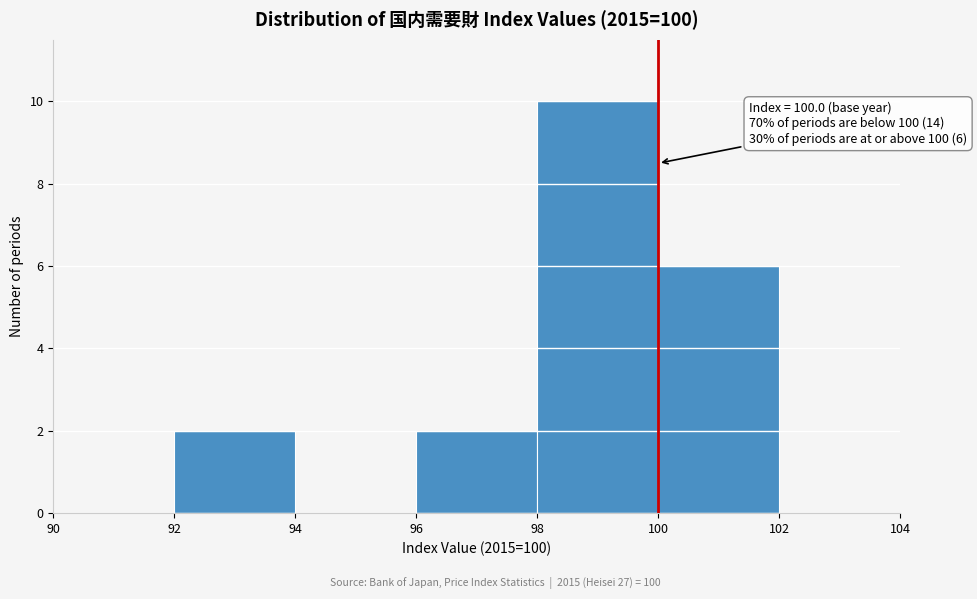

Over which range of the x-axis is the bar tallest?

98 to 100